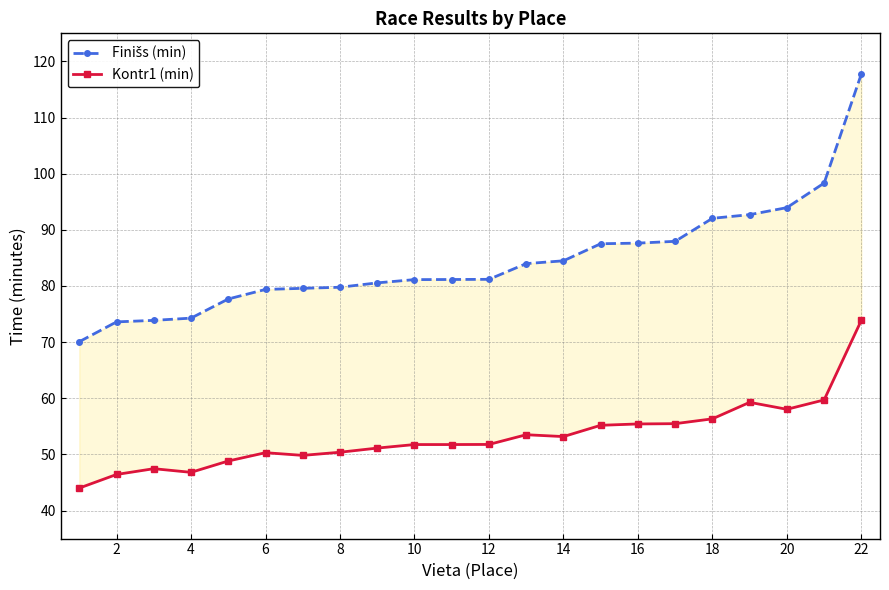

True or false: Finišs (min) has more than 1 points higher than both neighbors.

False